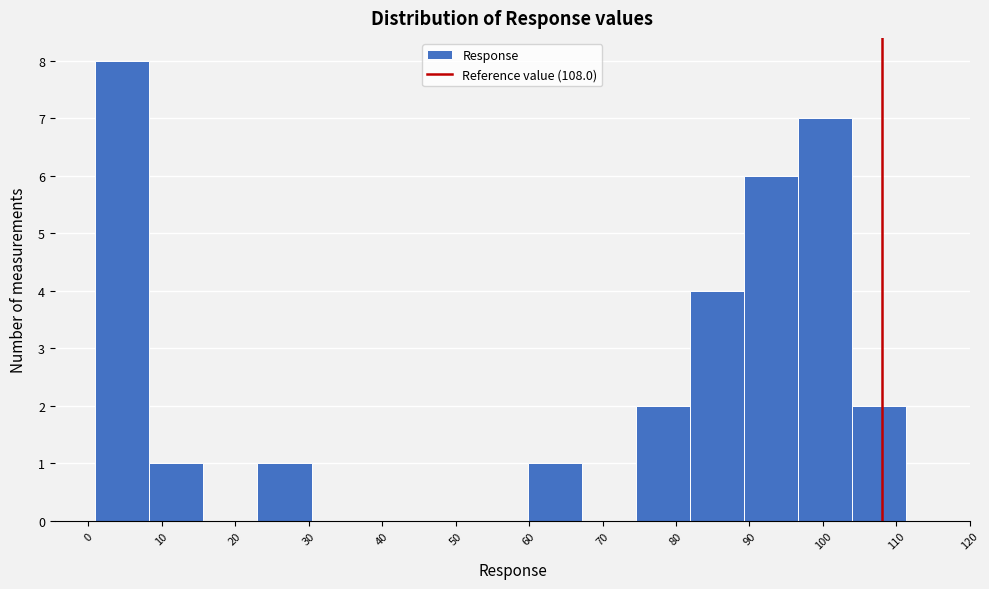

What is the height of the bar covering 104 to 111 on the x-axis? Neither the bar edges nor the heights are printed on the chart, so give them approximately, as read against the axes.

2